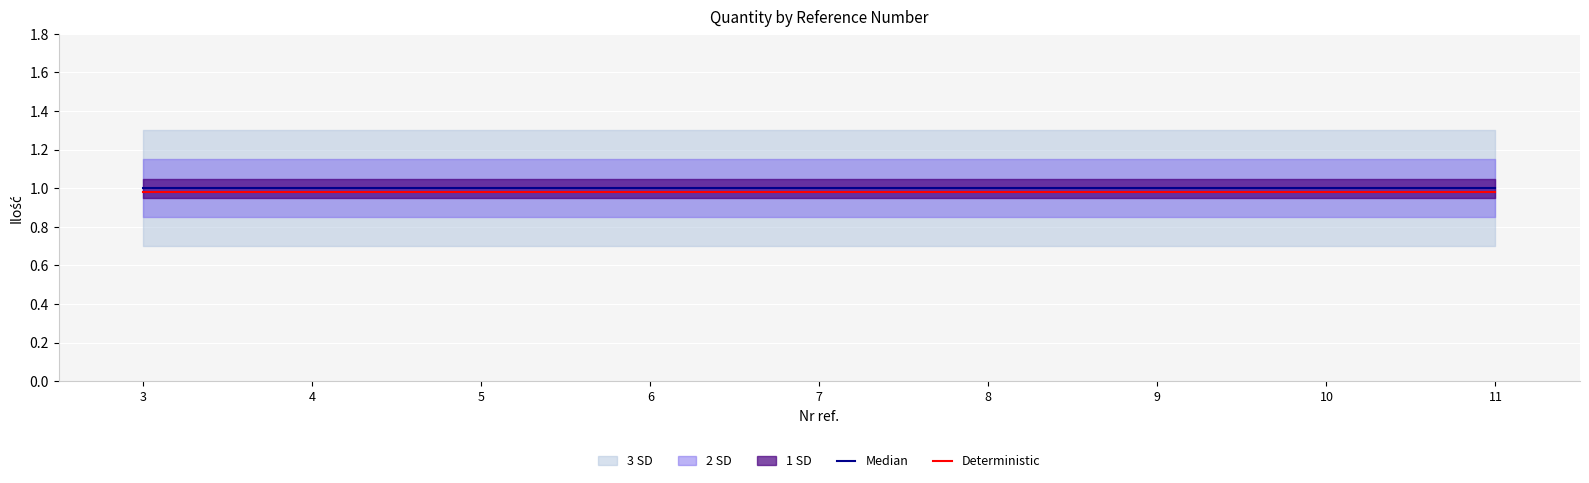

Is it true that Deterministic equals 1.0 at 11?

True